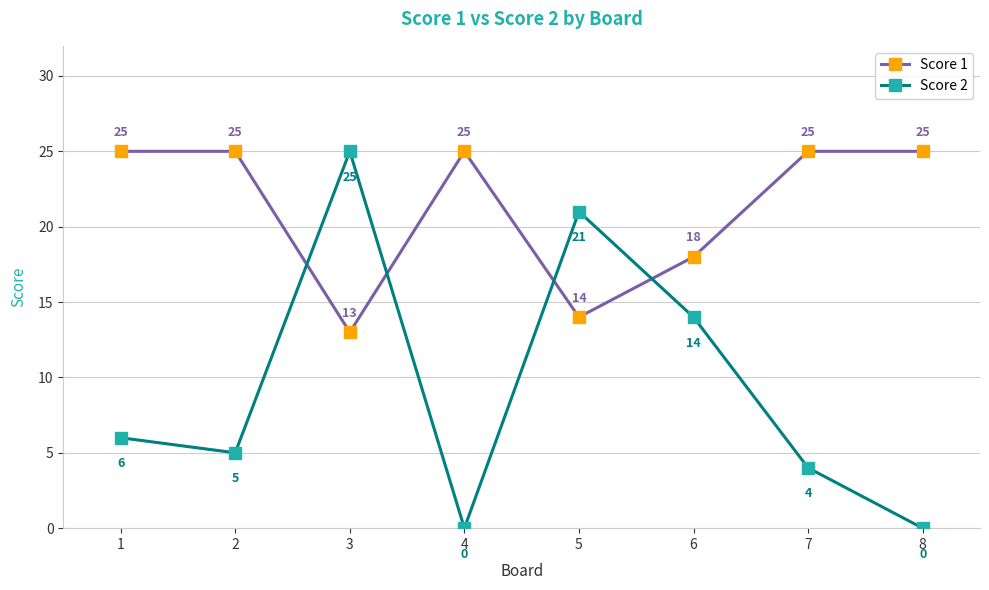

How many data points in Score 1 are less than 25?

3